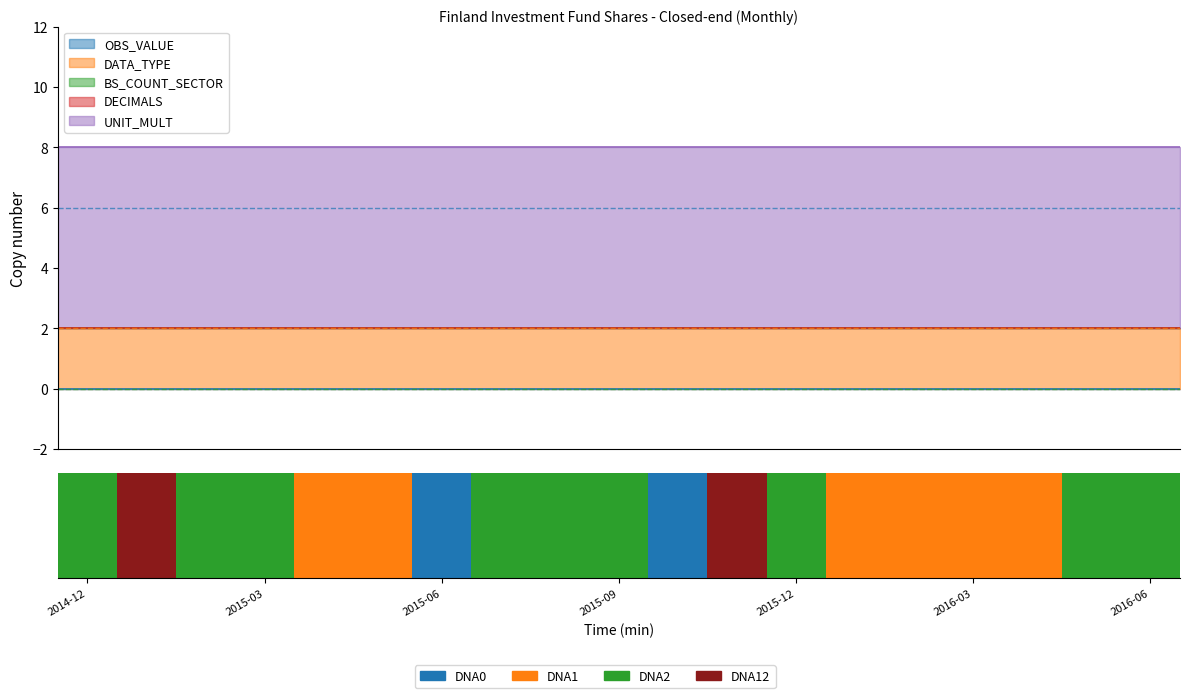

What is the spread (max minus min) of values at 2016-02?

6